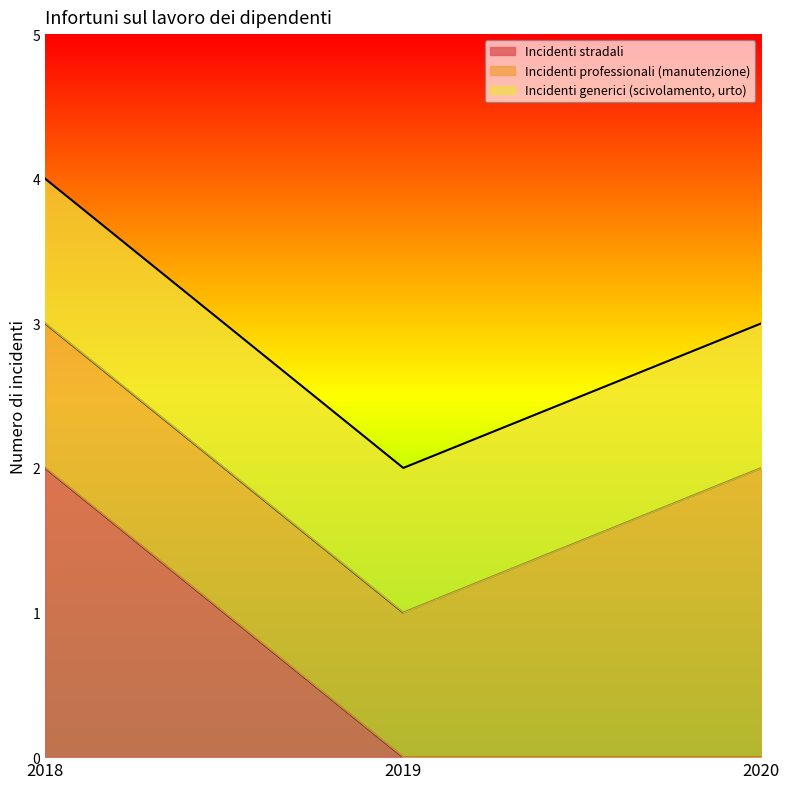

Is the value of Incidenti stradali at 2020 greater than the value of Incidenti generici (scivolamento, urto) at 2020?

No